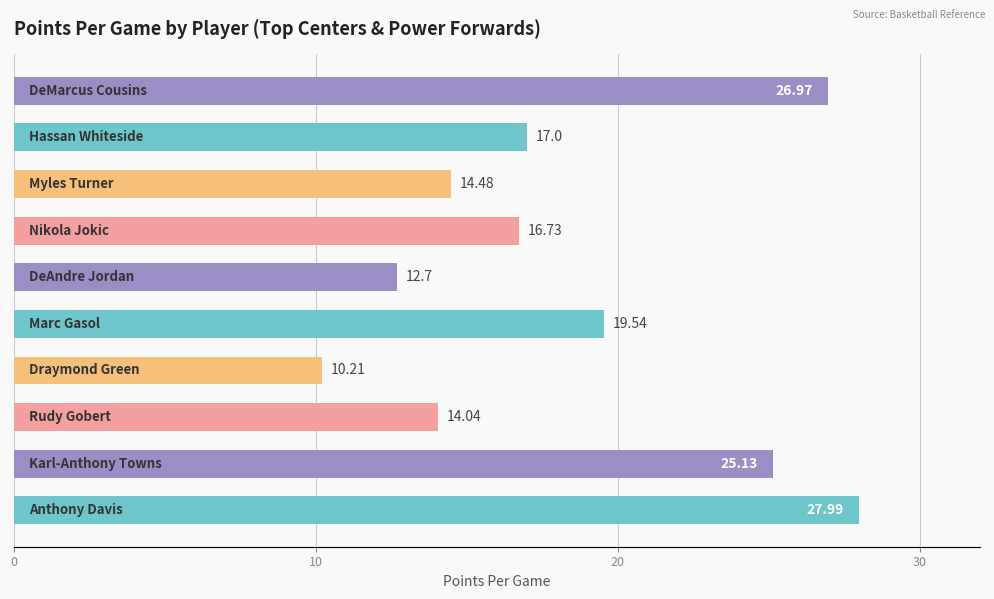

What is the average value?

18.5